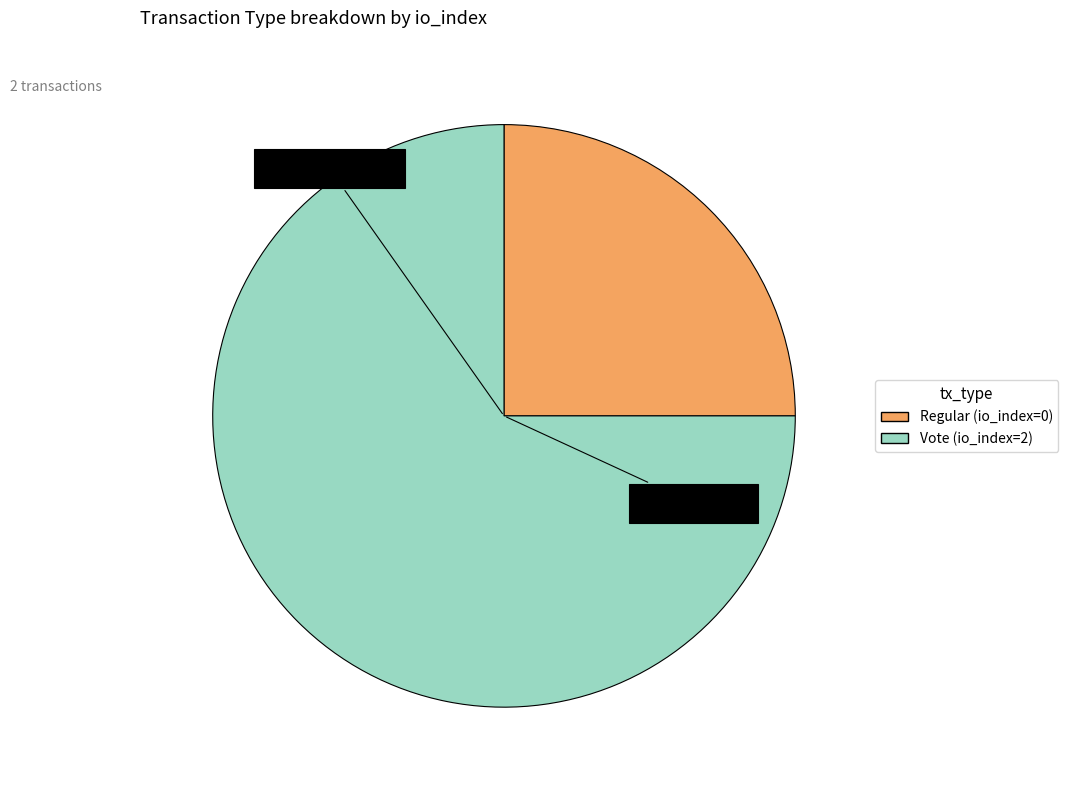

Between Vote (io_index=2) and Regular (io_index=0), which is larger?

Vote (io_index=2)